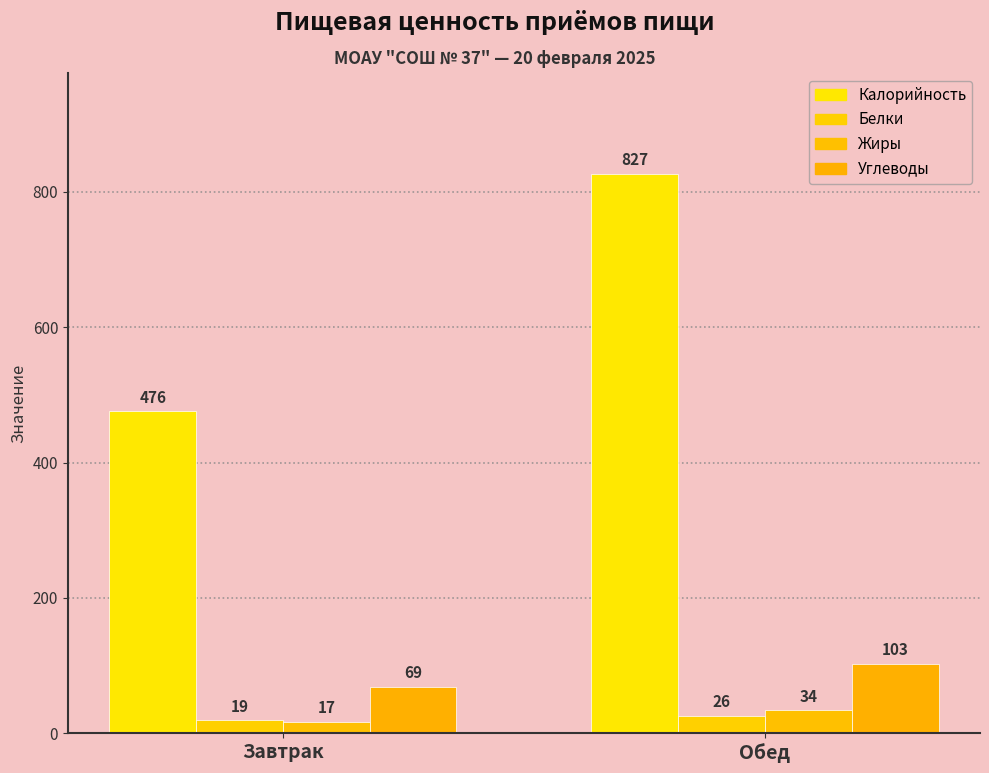

What is the average value of the Жиры series?

26